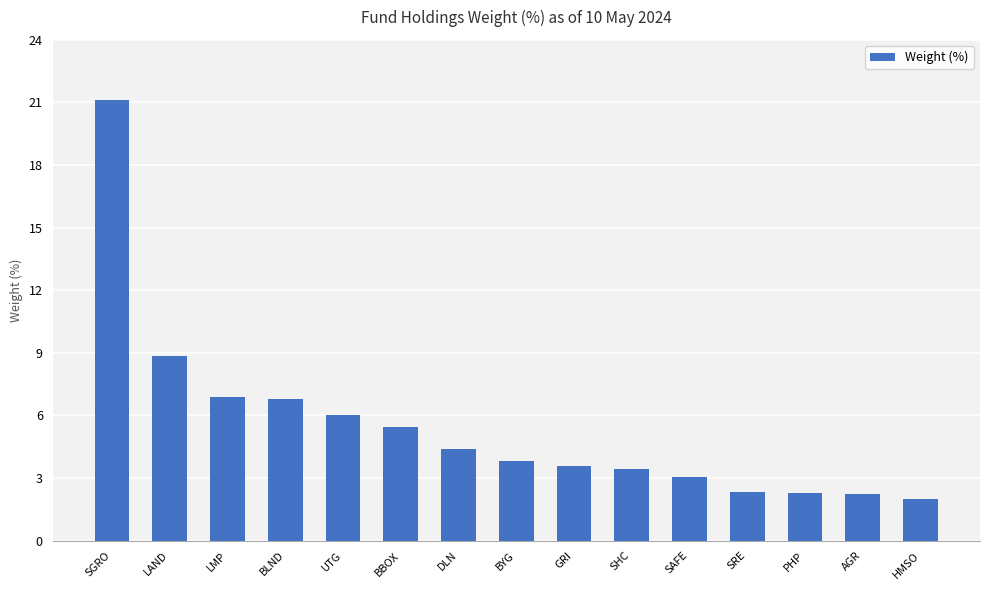

What is the minimum value shown in the chart?

2.0